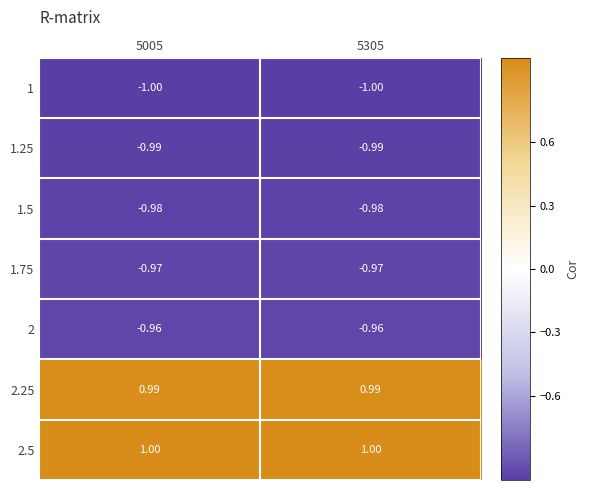

What is the total value across all series at 5305?

-2.9